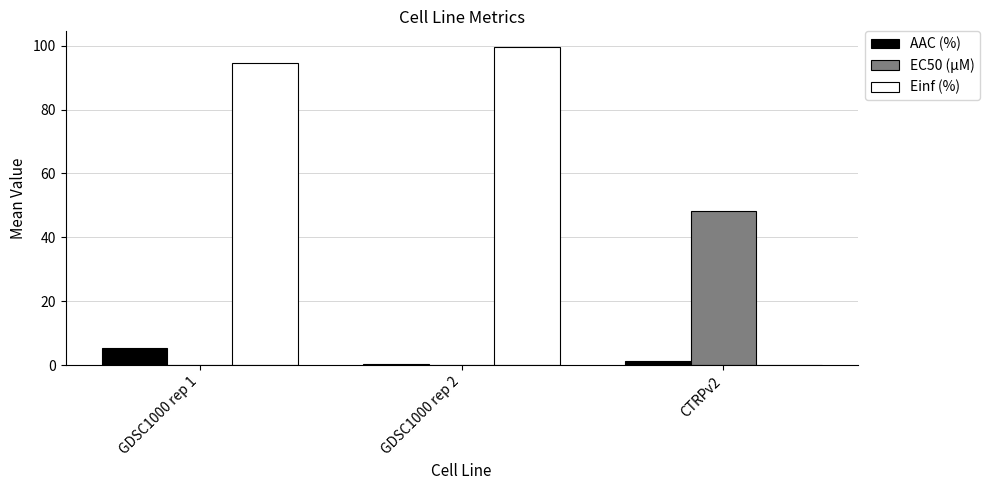

Are the bars grouped side by side (vs. stacked)?

Yes